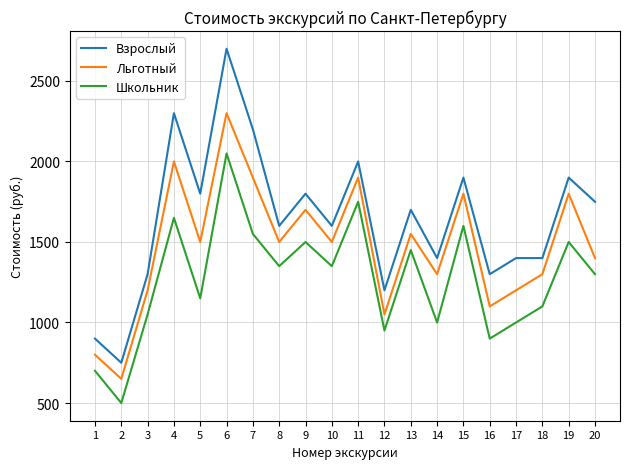

Reading left to right, extract all data points from this chart.

Взрослый: 900	750	1300	2300	1800	2700	2200	1600	1800	1600	2000	1200	1700	1400	1900	1300	1400	1400	1900	1750
Льготный: 800	650	1200	2000	1500	2300	1900	1500	1700	1500	1900	1050	1550	1300	1800	1100	1200	1300	1800	1400
Школьник: 700	500	1050	1650	1150	2050	1550	1350	1500	1350	1750	950	1450	1000	1600	900	1000	1100	1500	1300